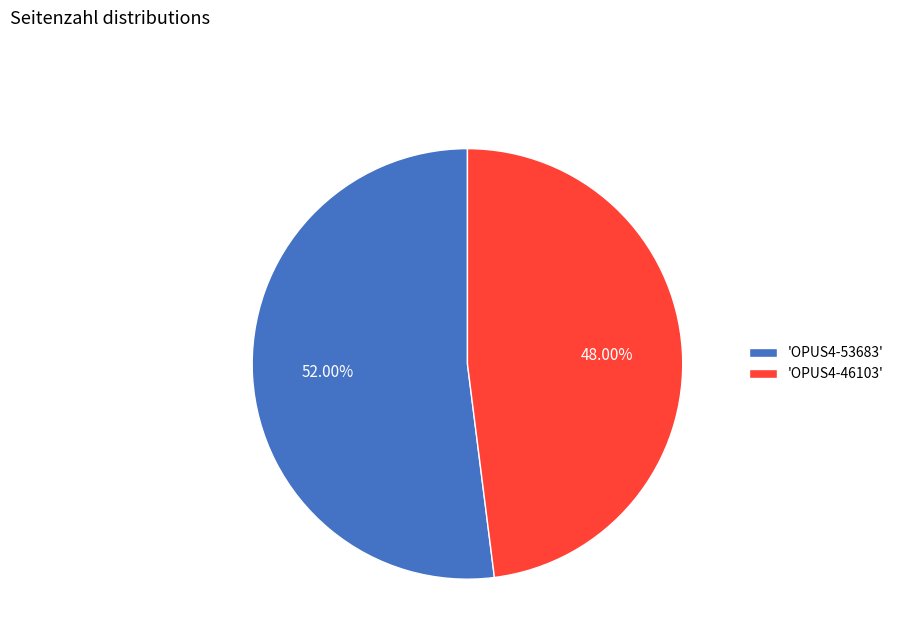

Combined, do 'OPUS4-53683' and 'OPUS4-46103' account for over 50%?

Yes